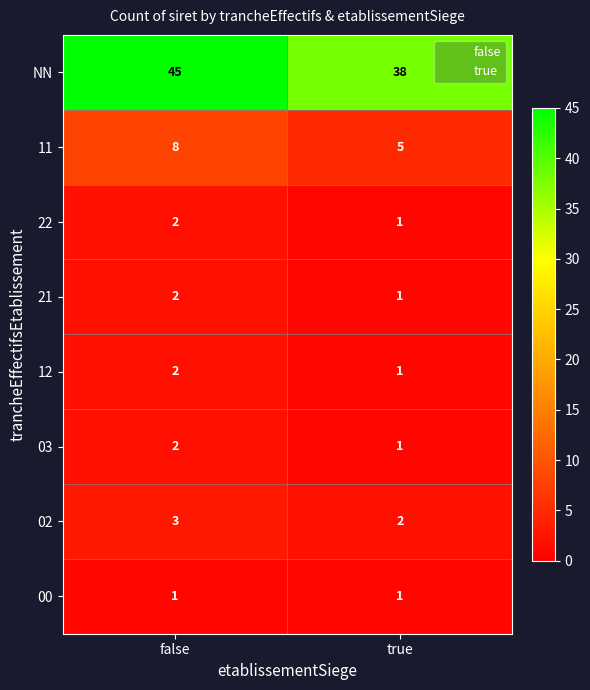

What is the total value across all series at false?

65